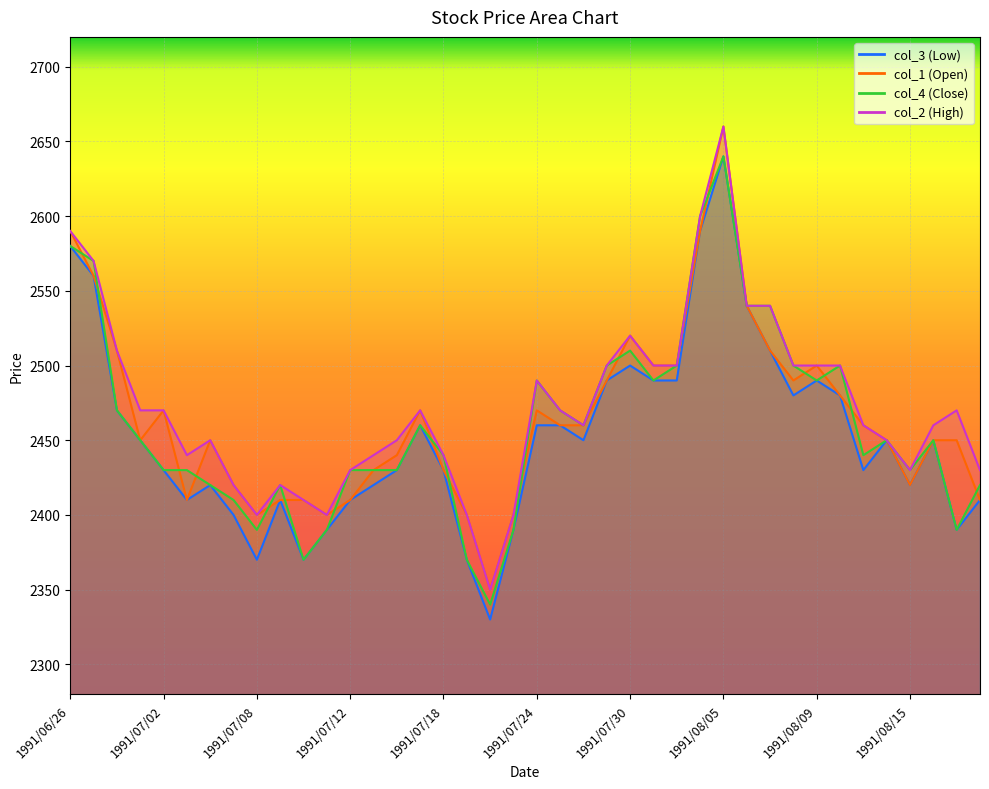

Where does the col_3 series first go above 2450?

1991/06/26